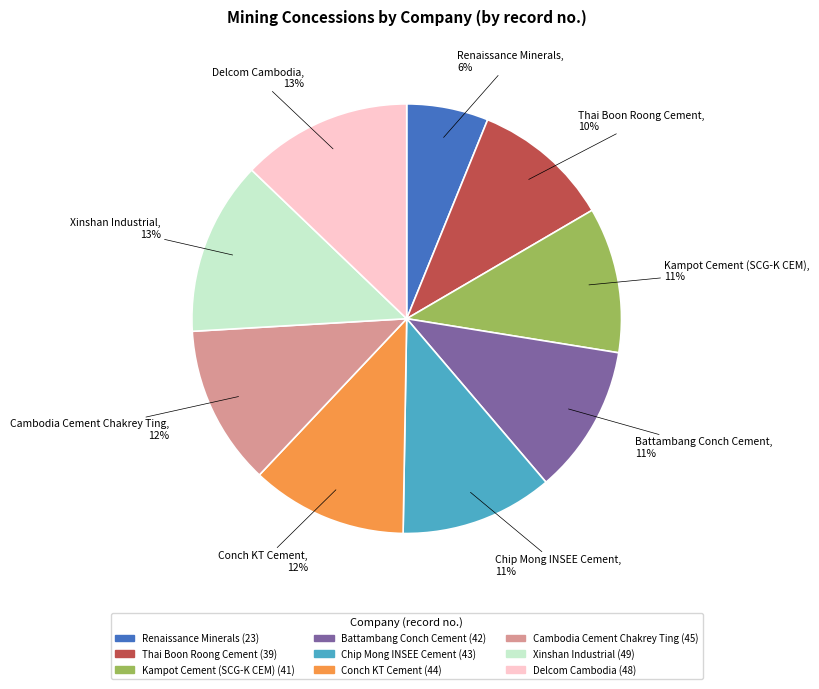

Is there any slice that represents more than half of the pie?

No